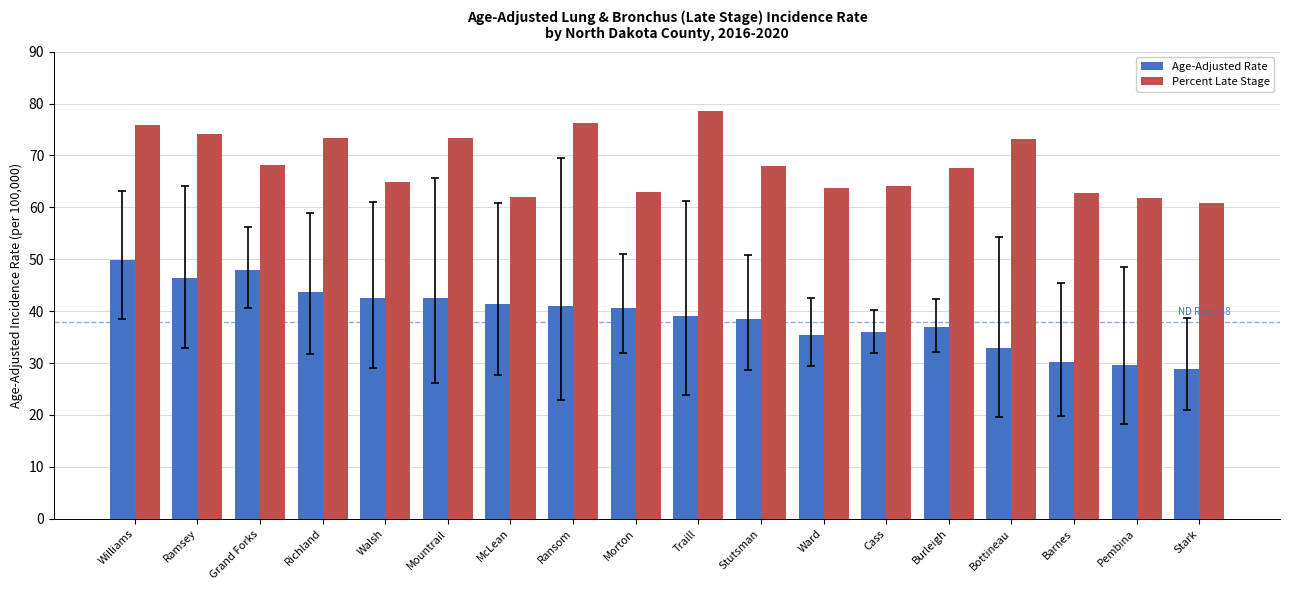

What is the value of the Age-Adjusted Rate bar at the 1st from the left?

49.8